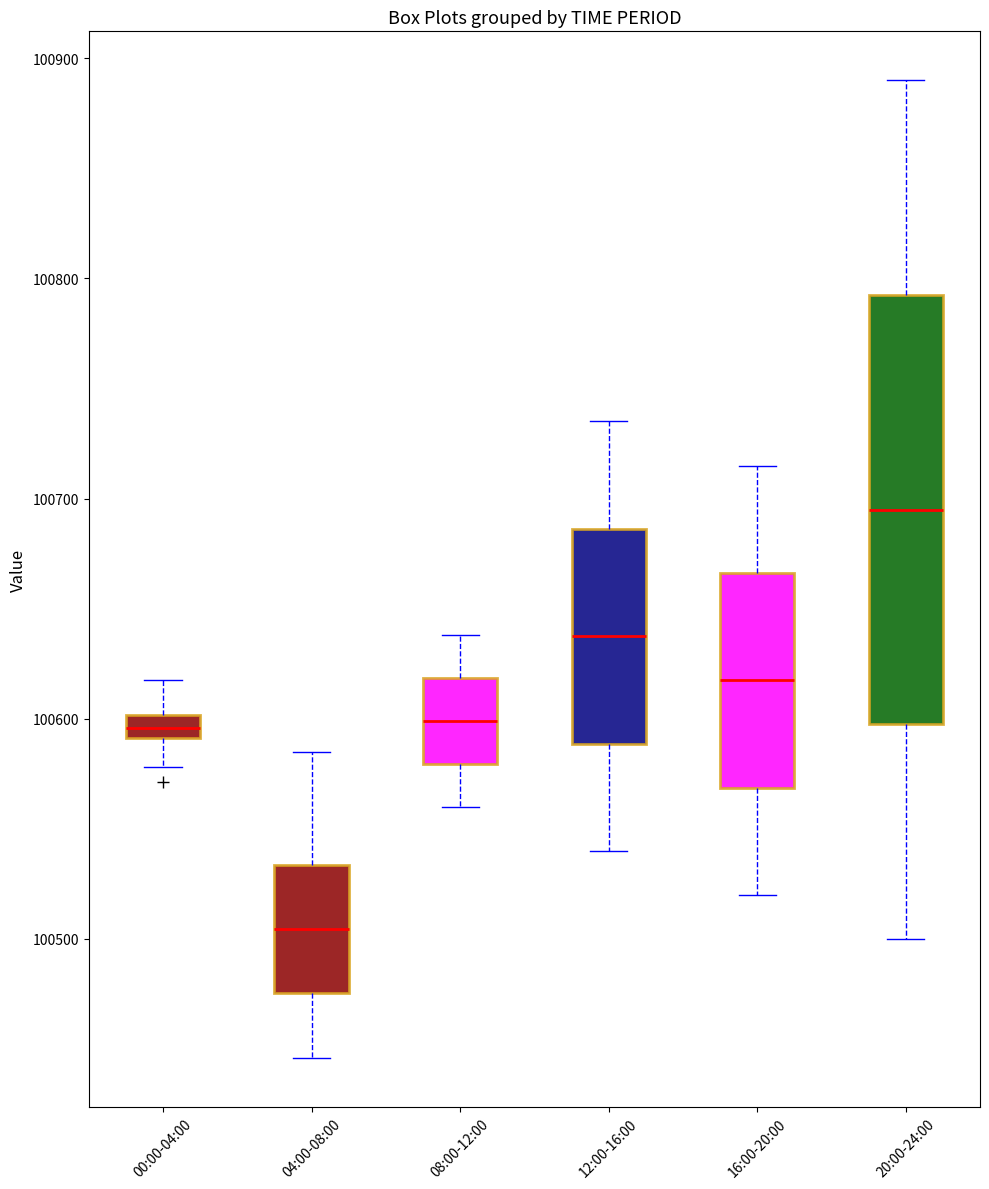

Which box's median line is the highest?

20:00-24:00